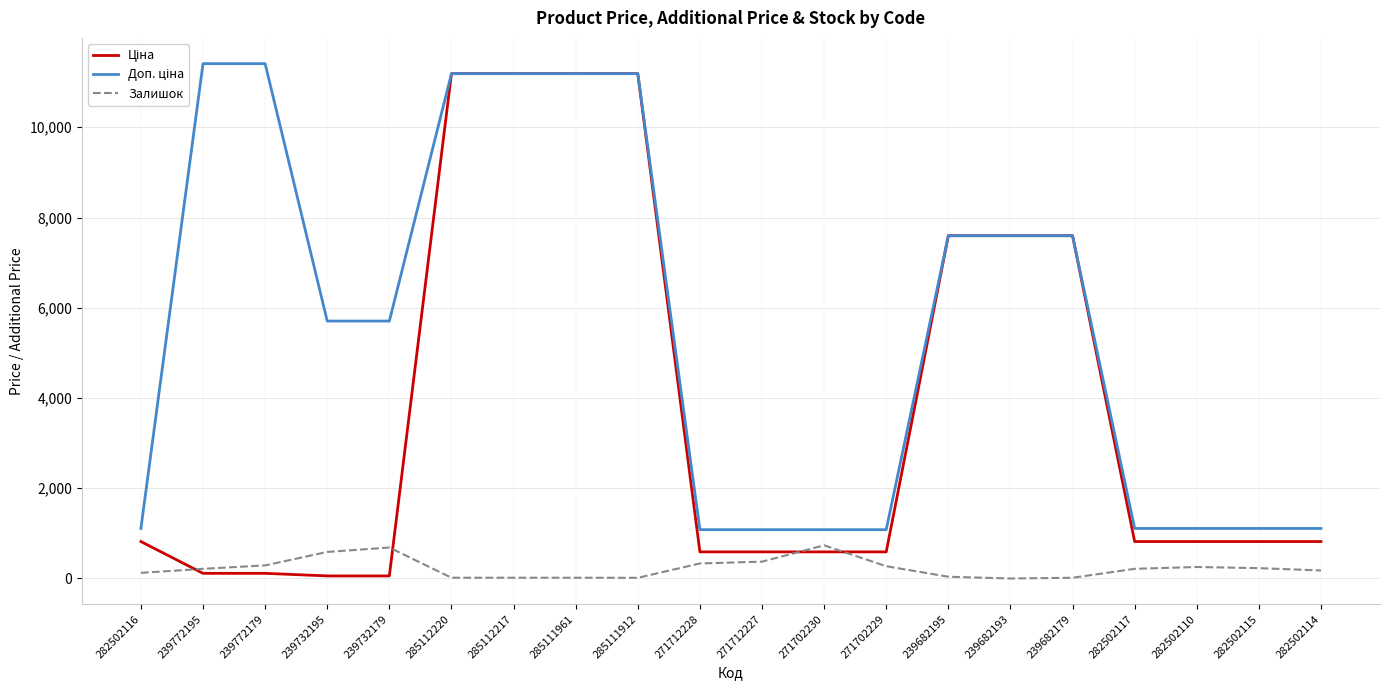

What is the greatest value displayed?

11410.0